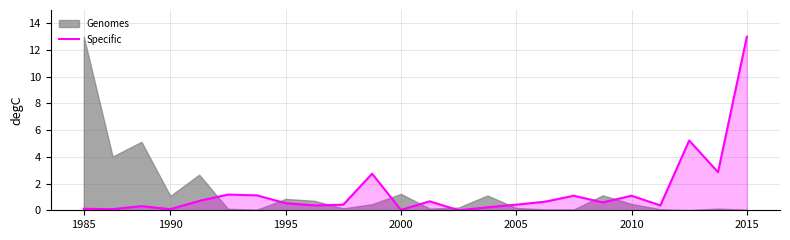

What is the maximum value for Specific?

13.0